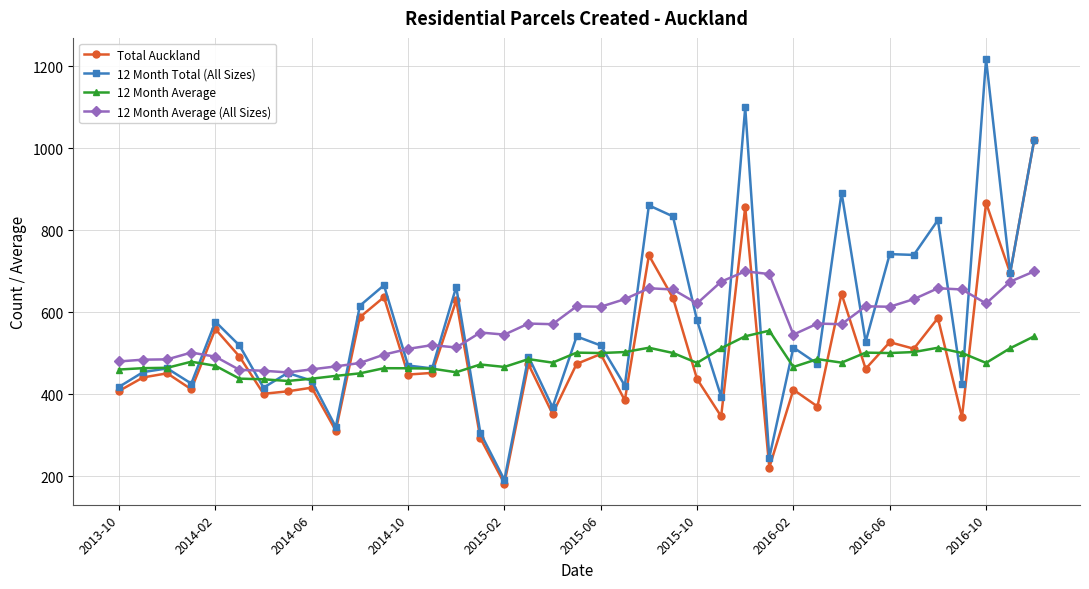

What is the value of the Total Auckland point at the 20th from the left?

474.0